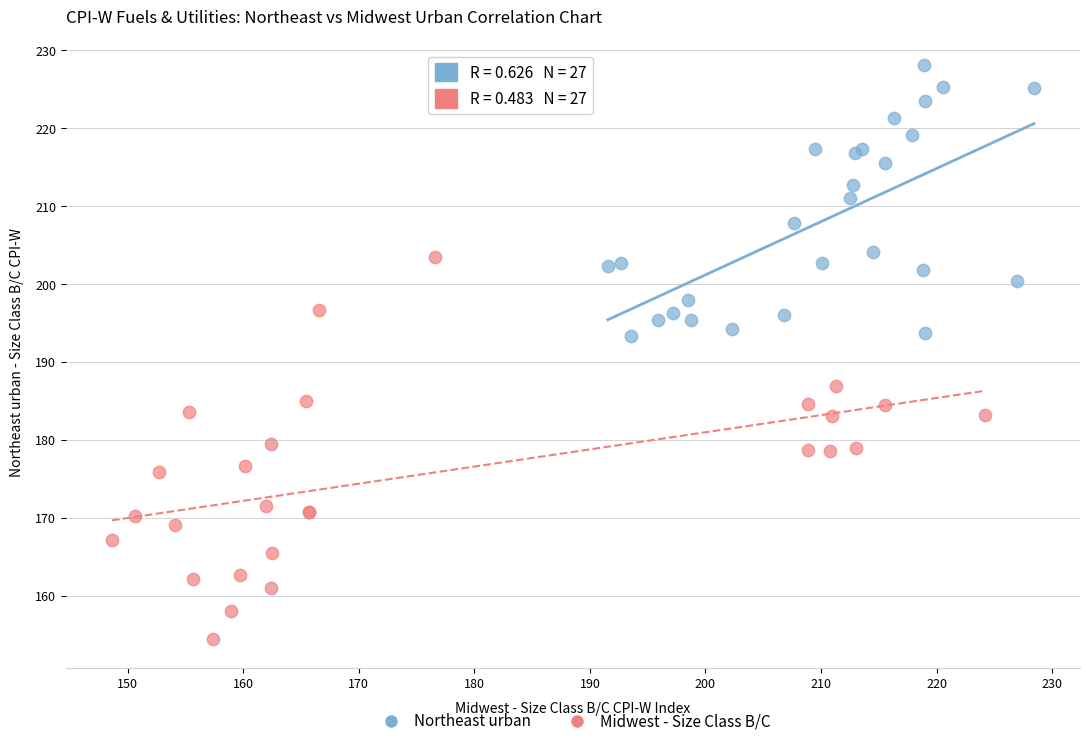

Which series reaches the minimum Y coordinate?

Midwest - Size Class B/C